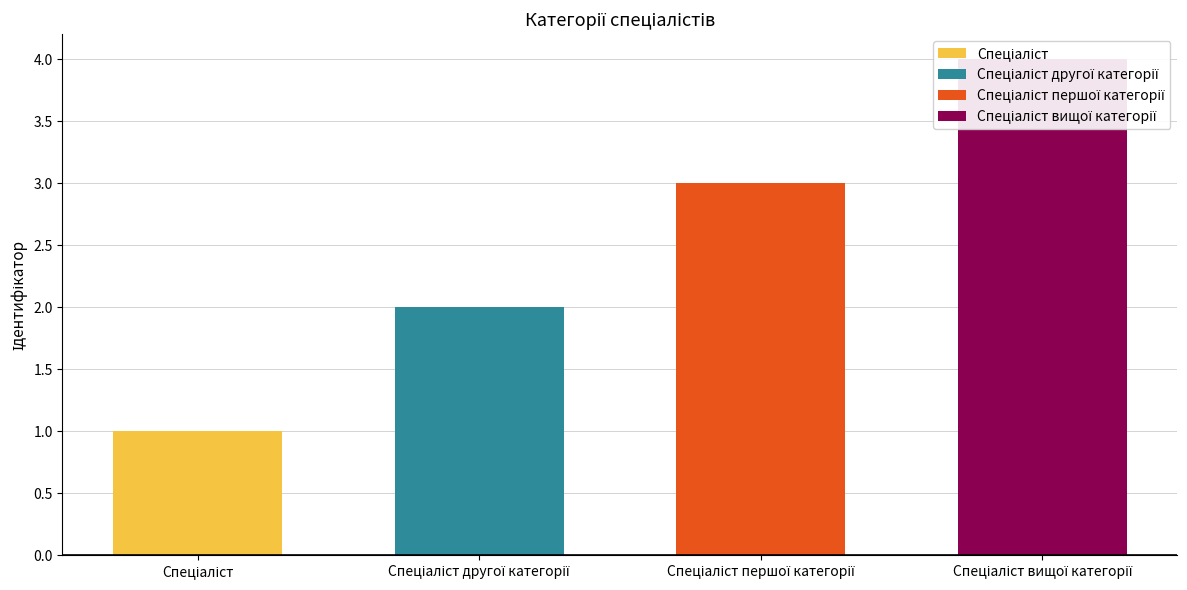

What is the sum of the Спеціаліст вищої категорії values at Спеціаліст вищої категорії and Спеціаліст другої категорії?

4